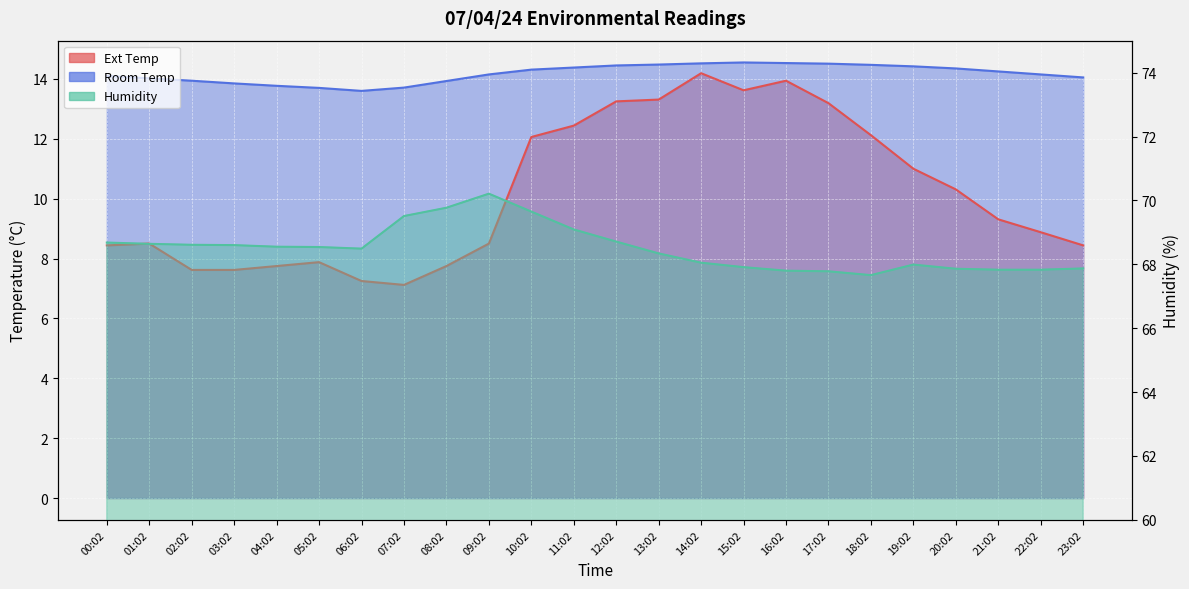

How many distinct data groups are displayed?

3